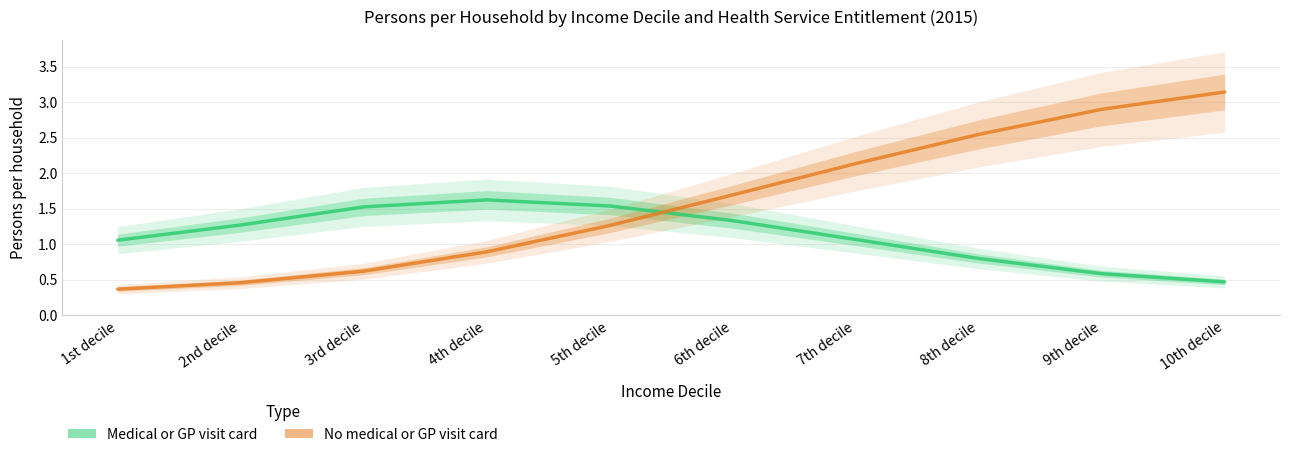

At which category is the sum across all series the highest?

10th decile